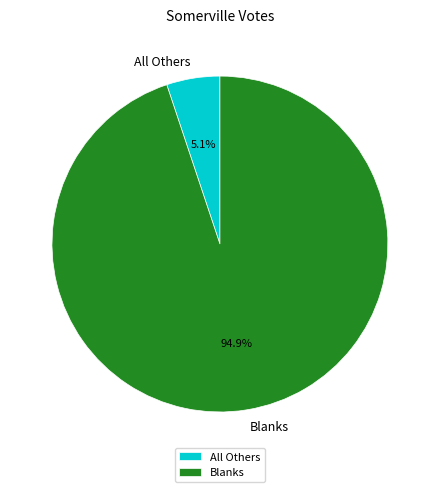

To the nearest percent, what is the combined percentage of All Others and Blanks?

100%